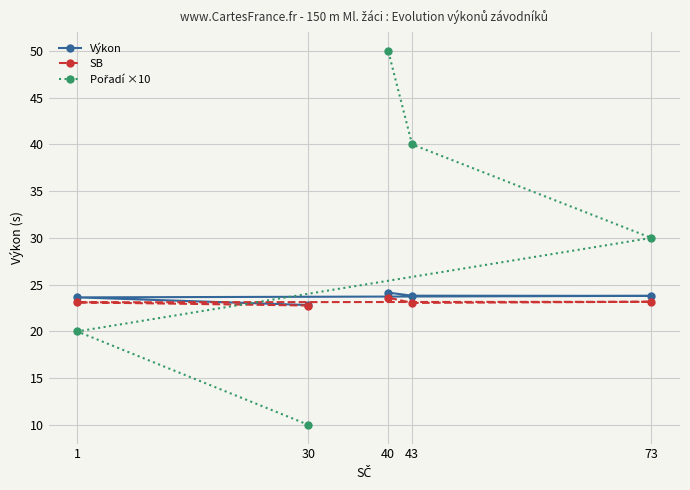

True or false: SB has a value of 23.1 at 43.

True